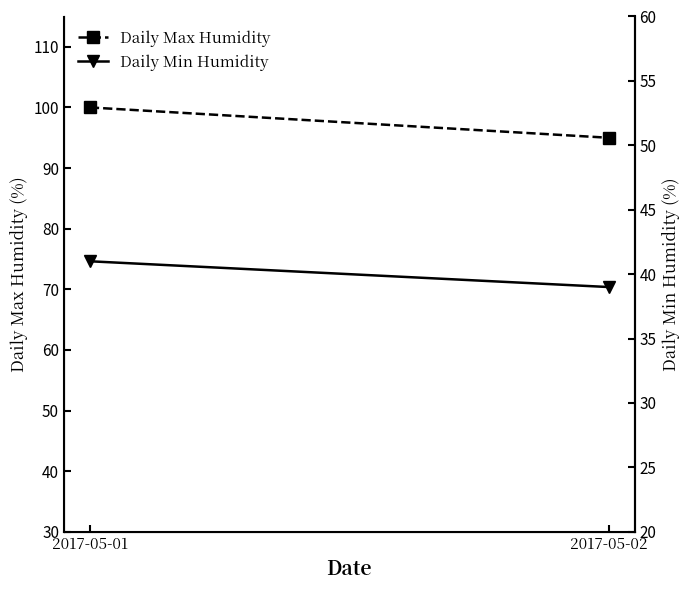

Rank the series by their average value, from highest to lowest.

Daily Max Humidity, Daily Min Humidity